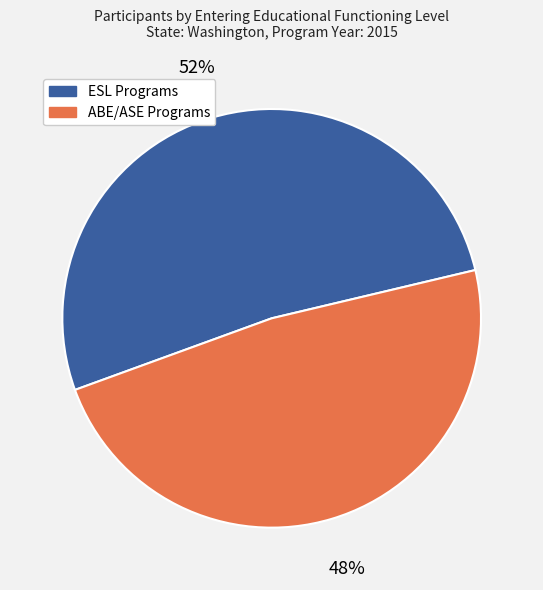

To the nearest percent, what is the difference between the largest and smallest slice percentages?

4%